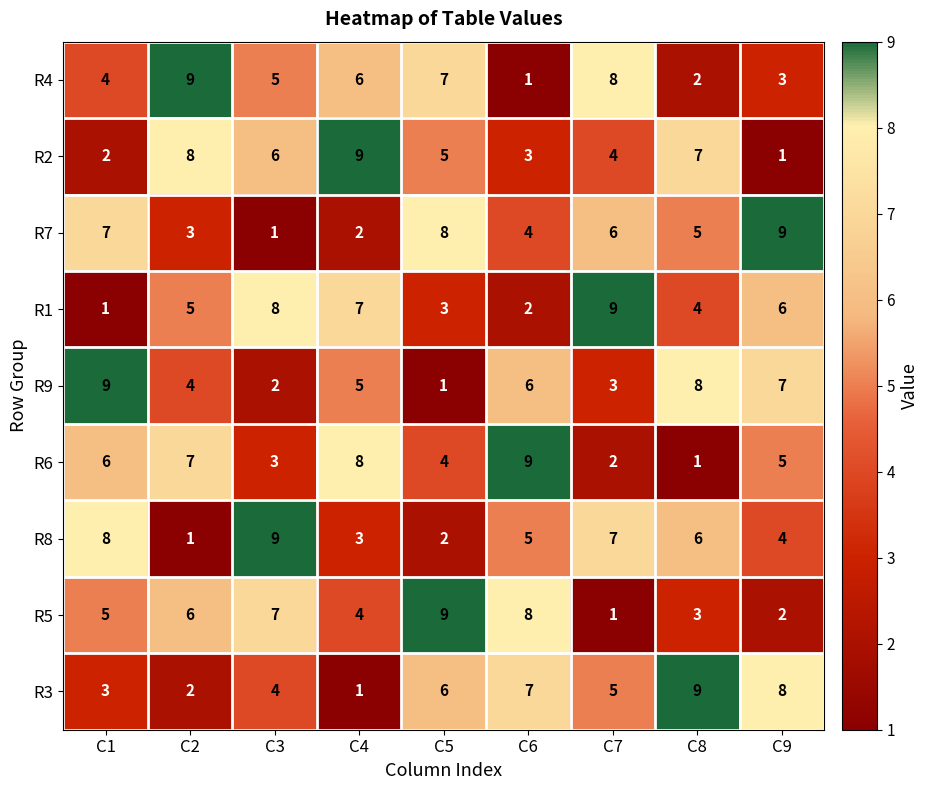

What is the average value of the R2 series?

5